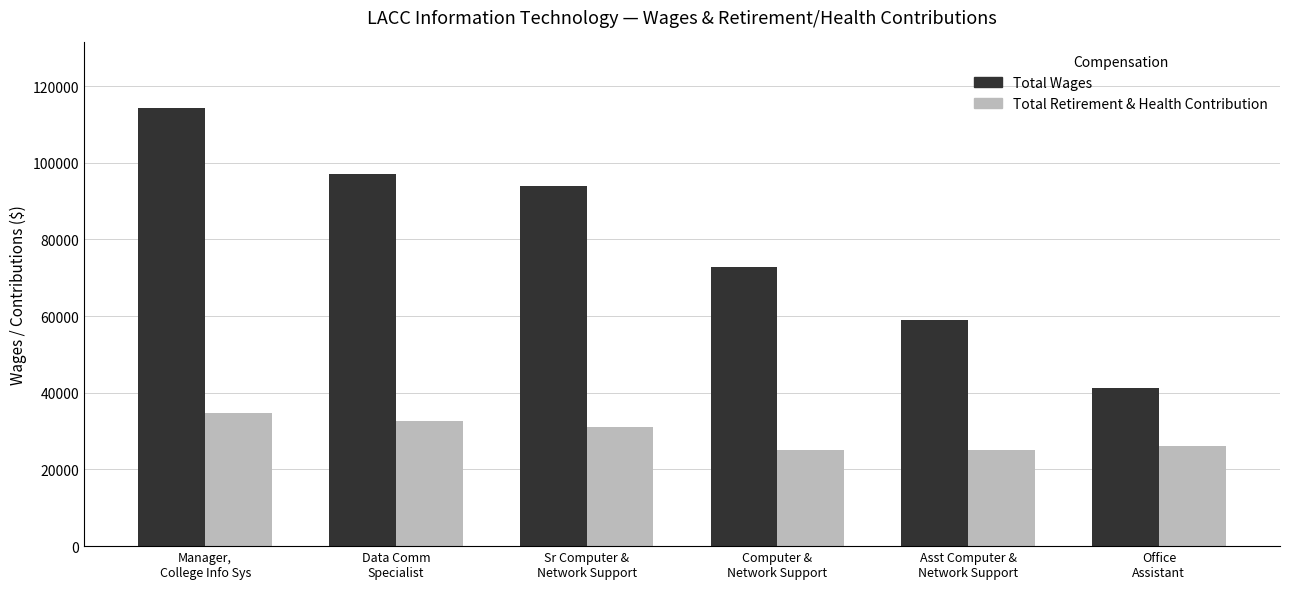

At which label does Total Retirement & Health Contribution reach its peak?

Manager,
College Info Sys